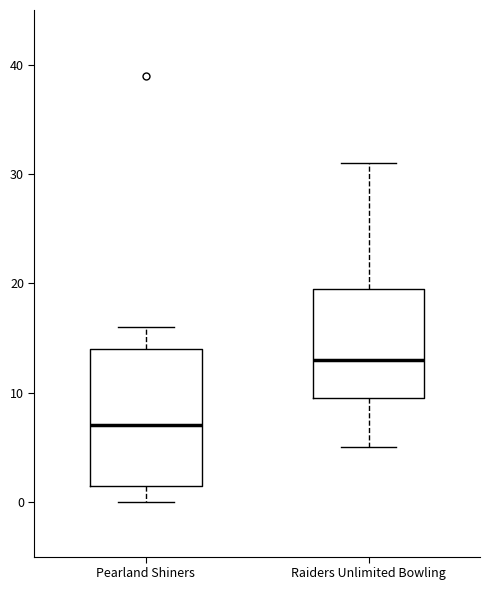

Reading left to right, transcribe this box plot: for each box, give where its median line is, the range the box spans, and where its two whiskers end, as read against the y-axis. The values are not printed on the chart, so give them approximately, as read against the axis.

Pearland Shiners: median 7, box 2 to 14, whiskers 0 to 16
Raiders Unlimited Bowling: median 13, box 10 to 20, whiskers 5 to 31